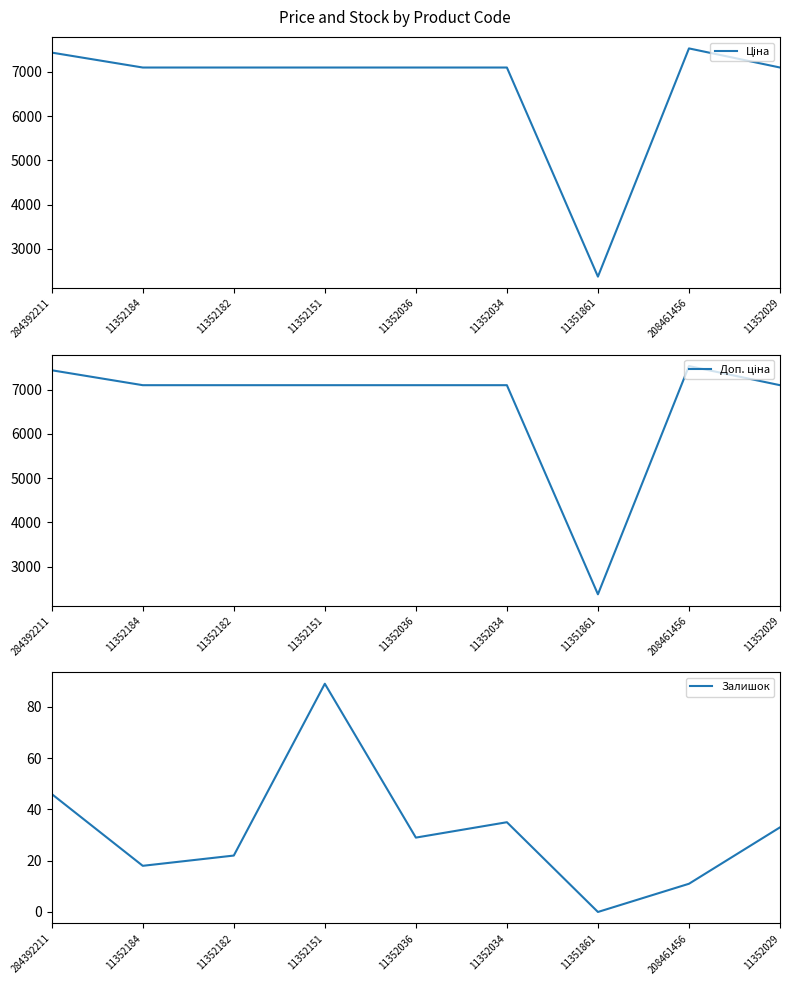

What is the average value of the Ціна series?

6659.1